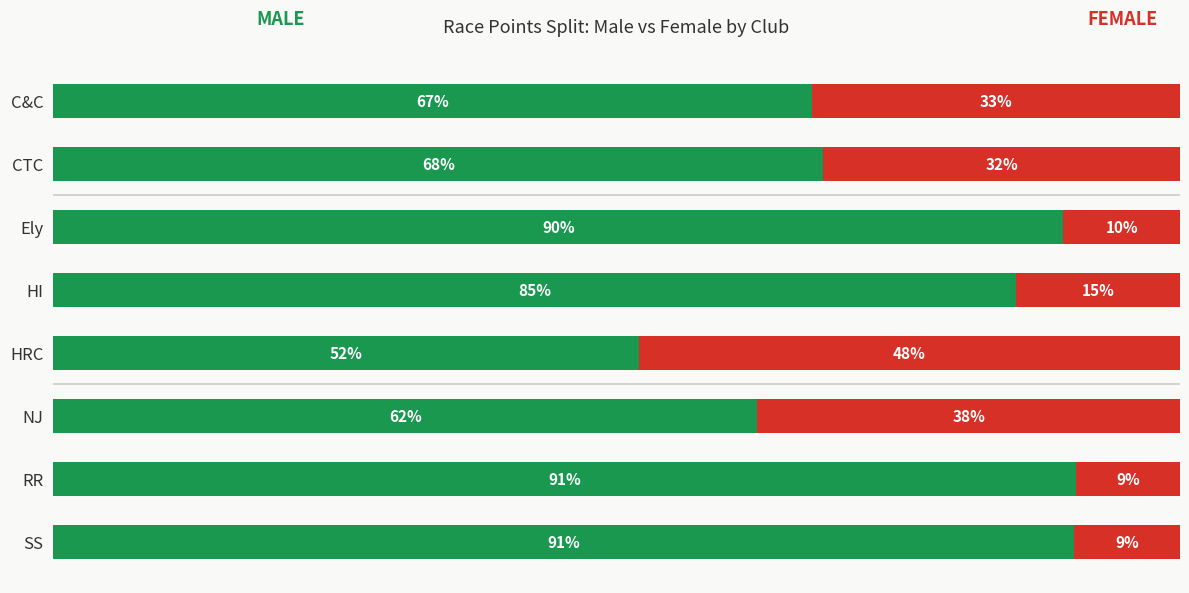

Does the chart contain any negative values?

No